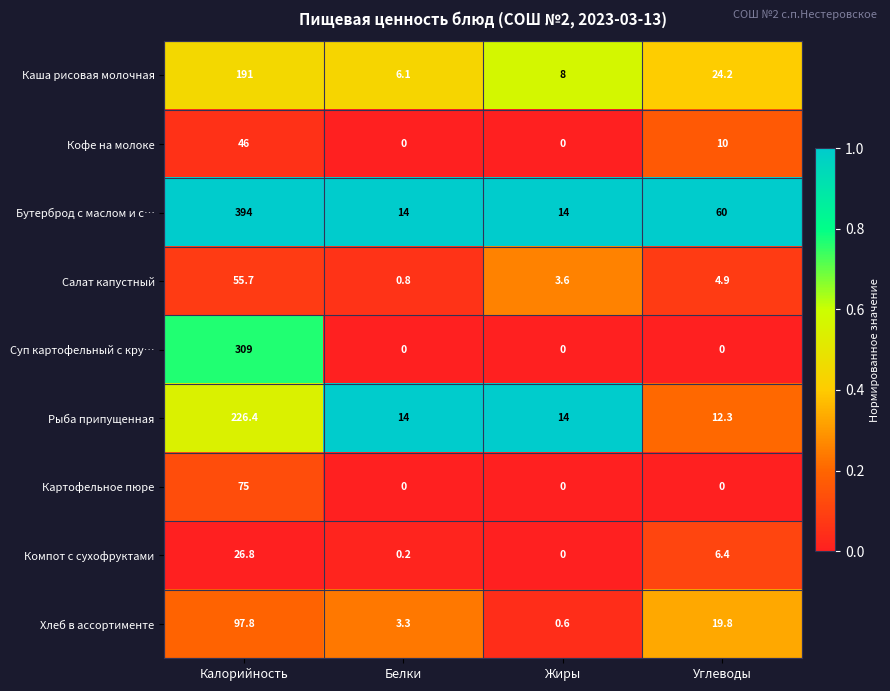

Which series changed the most between Белки and Жиры?

Салат капустный